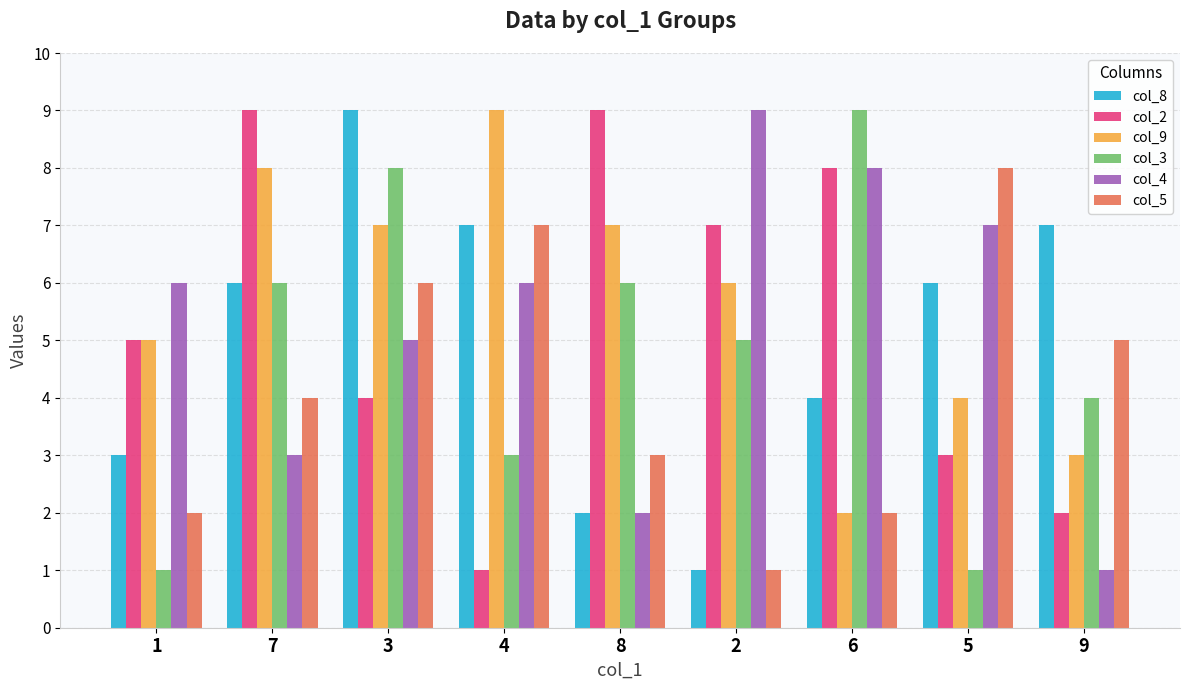

What is the label of the 8th bar from the right?

7